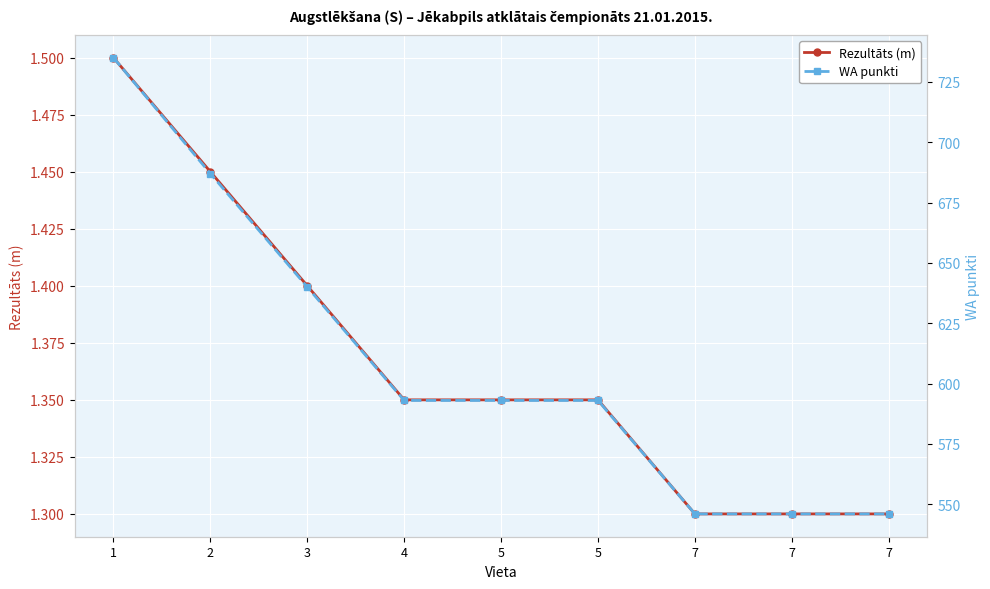

At which label does Rezultāts (m) reach its minimum?

7